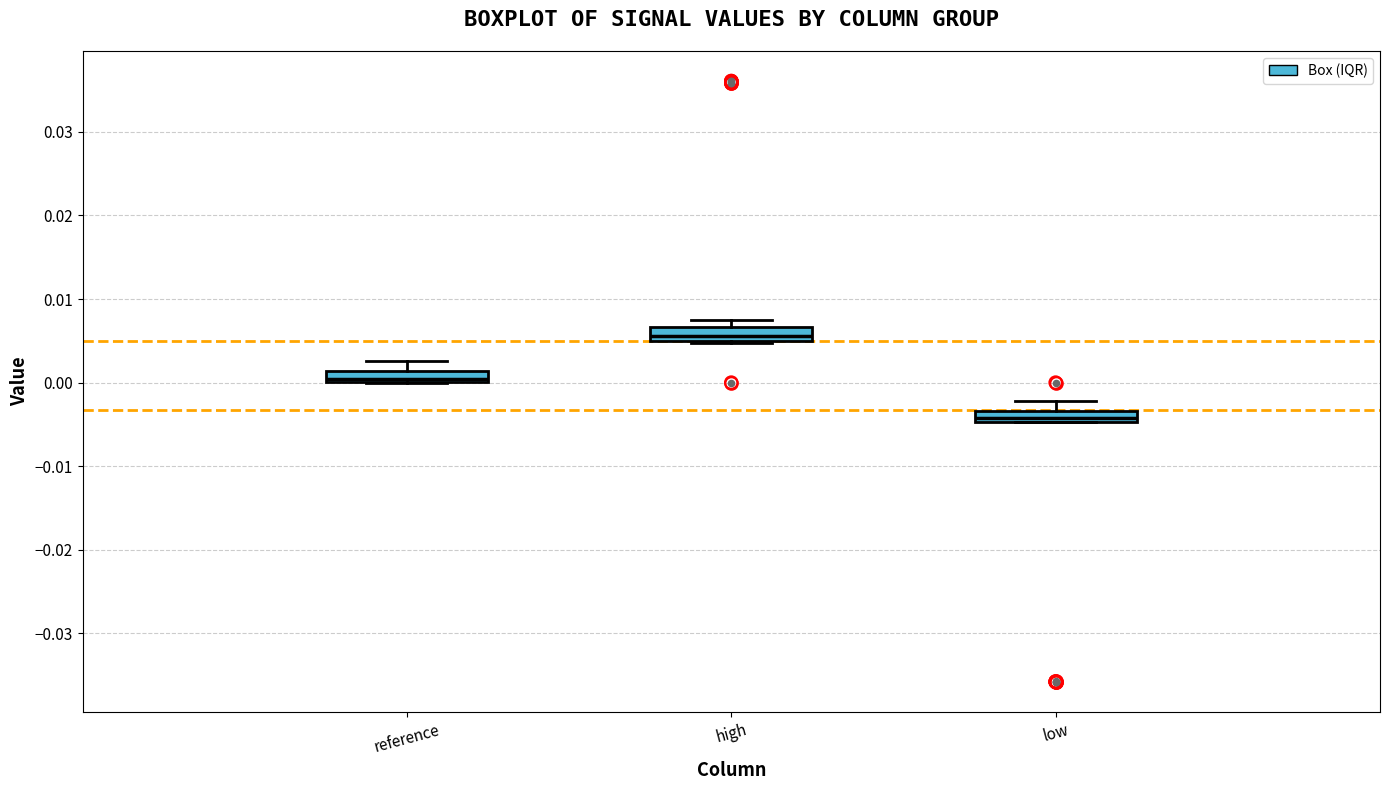

Where is the lower edge of the box for low on the y-axis? The values are not printed on the chart, so give them approximately, as read against the axis.

-0.005